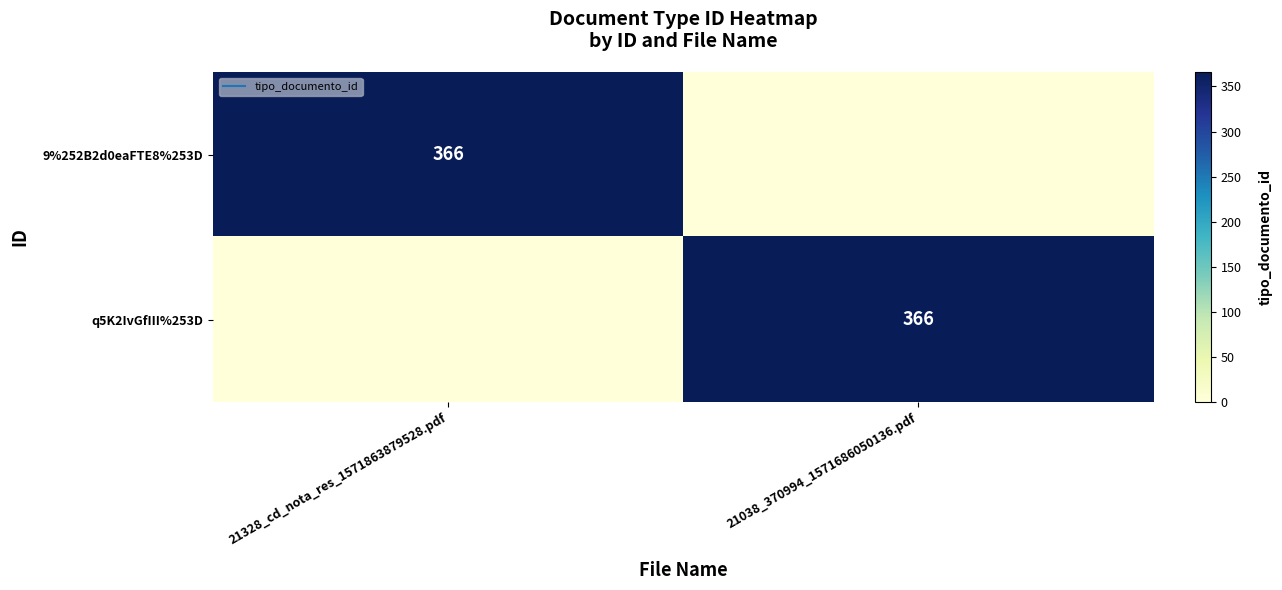

At which label does q5K2IvGfIII%253D reach its peak?

21038_370994_1571686050136.pdf